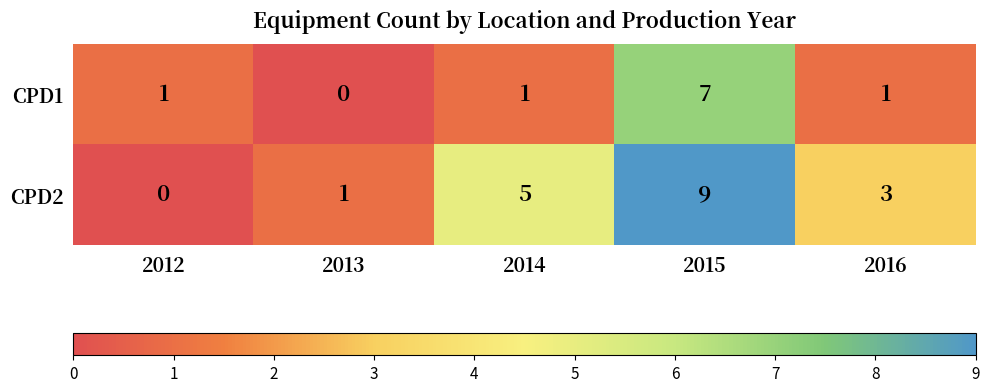

Count the CPD2 values in the range 1 to 5.

3